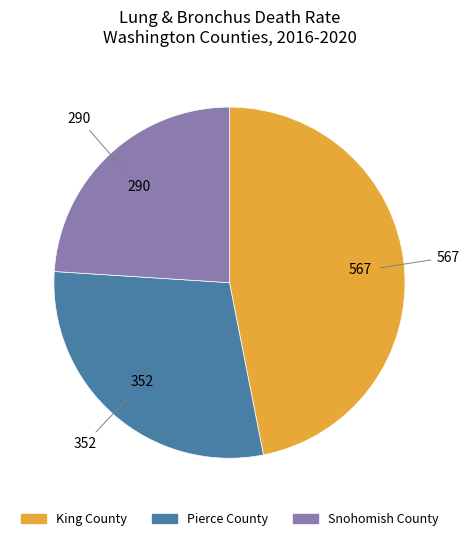

Is there any slice that represents more than half of the pie?

No